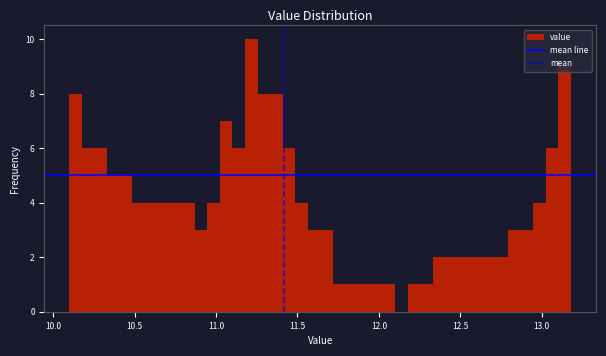

Around what value on the x-axis is the tallest bar? Give the approximate position of its centre, as read against the axis.

11.20